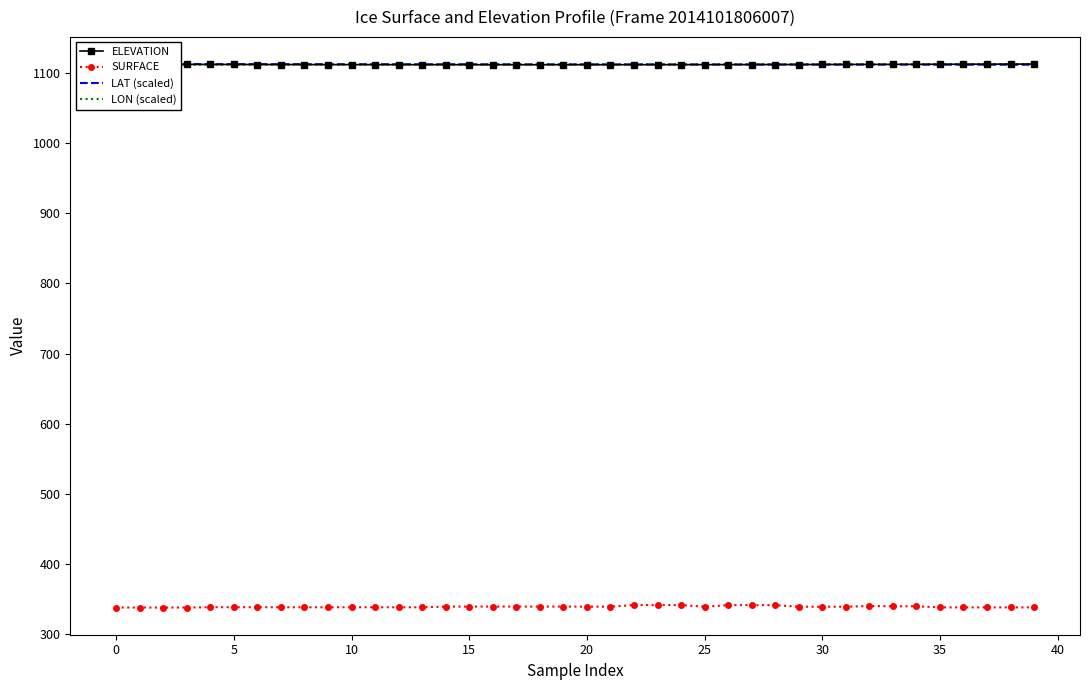

Is the value of ELEVATION at 25 greater than the value of LAT (scaled) at 37?

Yes